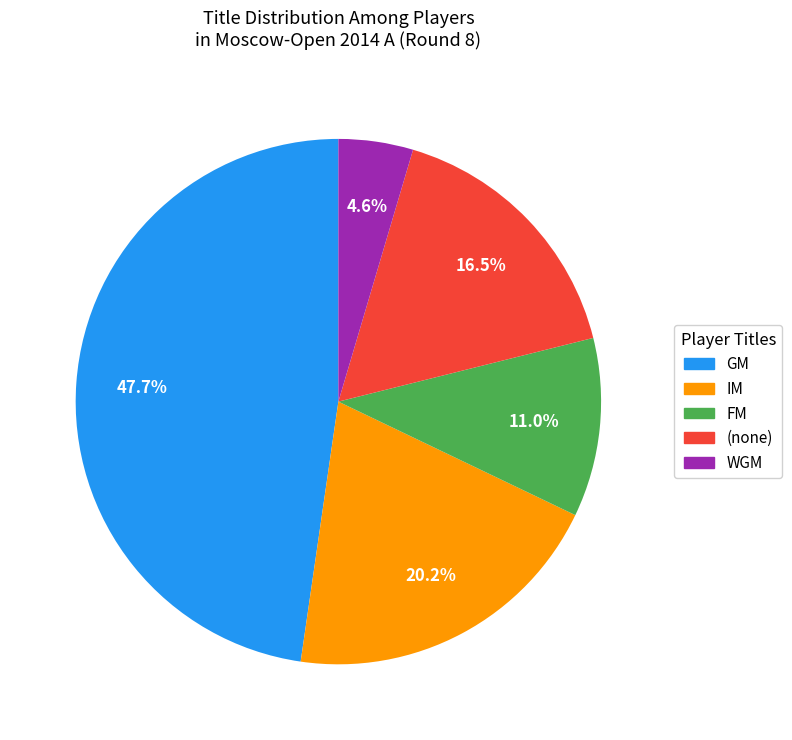

Is there any slice that represents more than half of the pie?

No